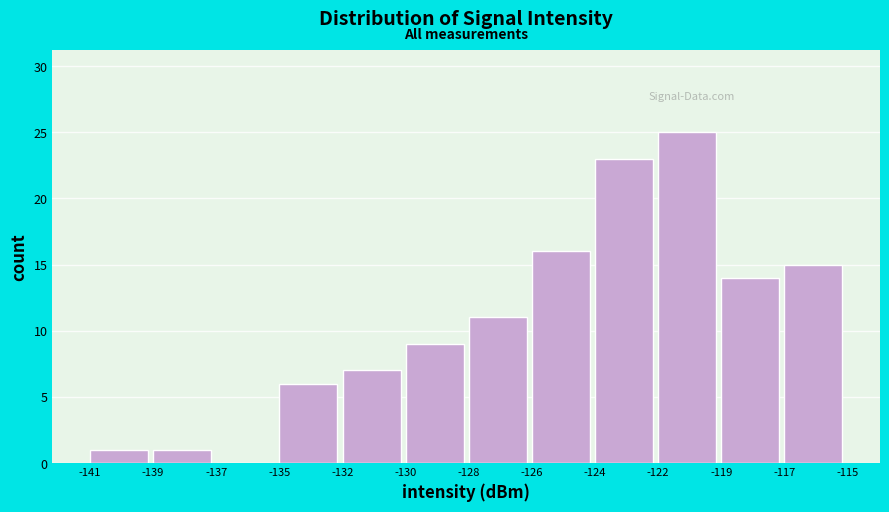

Reading left to right, what are all the values shown in this chart?

-141=1	-139=1	-137=0	-135=6	-132=7	-130=9	-128=11	-126=16	-124=23	-122=25	-119=14	-117=15